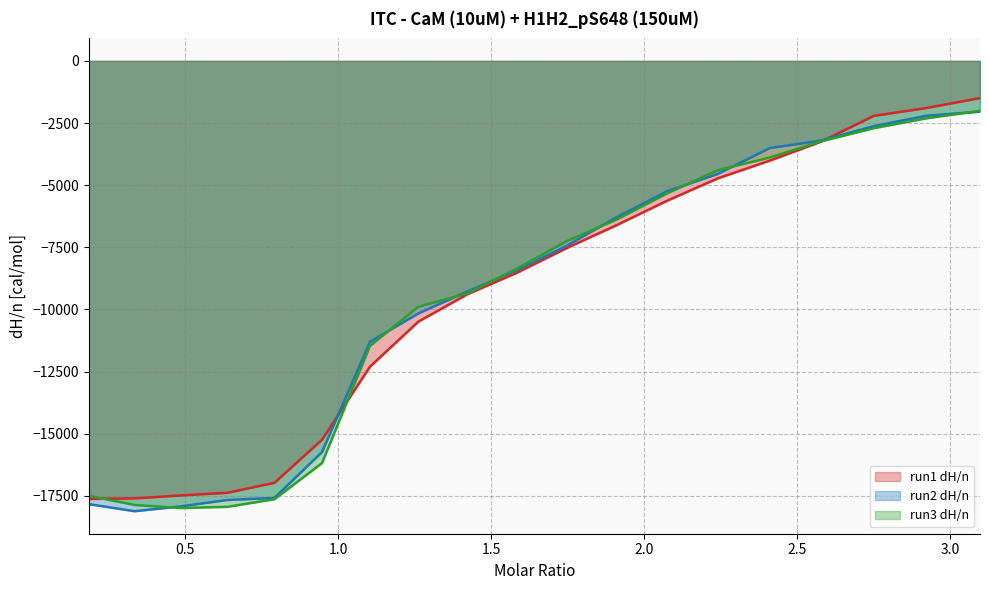

What is the label of the 2nd point from the right?

2.92392